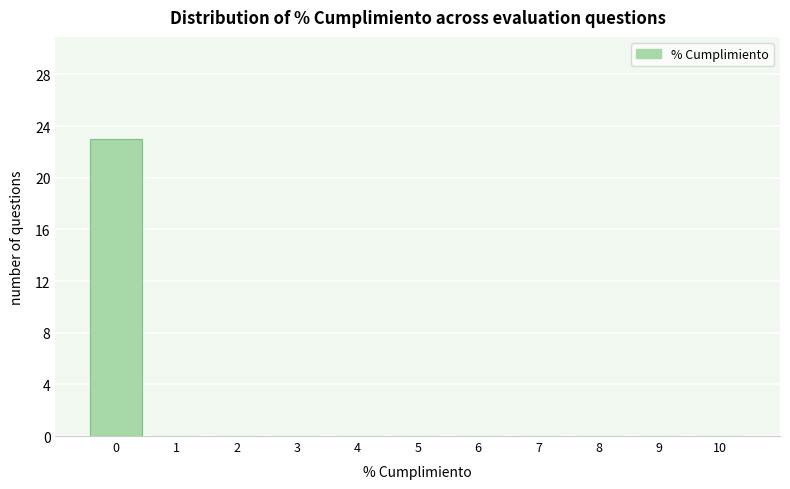

Reading left to right, transcribe this chart: for each bar, give the range it covers on the x-axis and its height. The values are not printed on the chart, so give them approximately, as read against the axis.

-0.5 to 0.5: 23
0.5 to 1.5: 0
1.5 to 2.5: 0
2.5 to 3.5: 0
3.5 to 4.5: 0
4.5 to 5.5: 0
5.5 to 6.5: 0
6.5 to 7.5: 0
7.5 to 8.5: 0
8.5 to 9.5: 0
9.5 to 10.5: 0